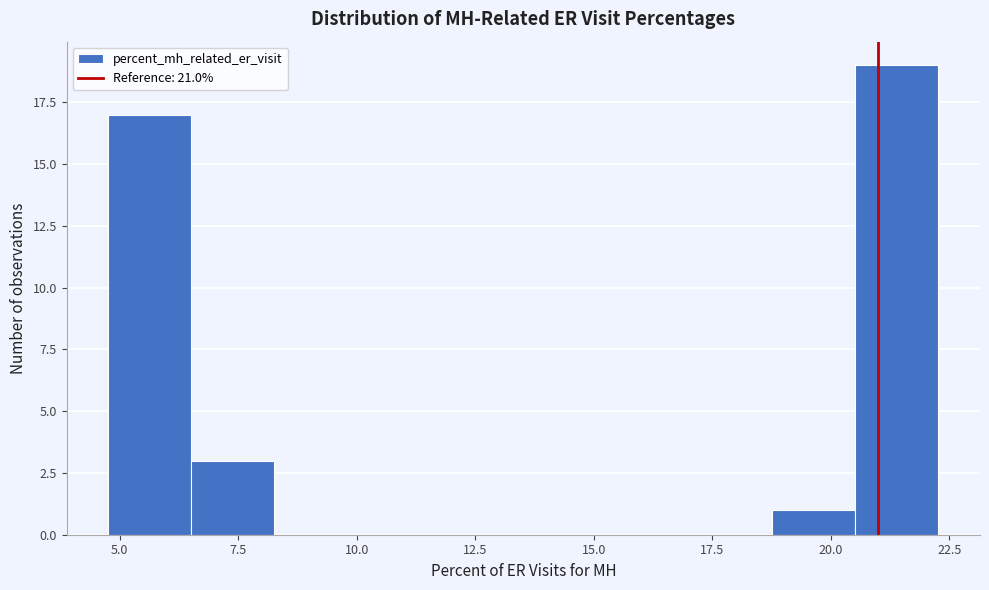

Read against the x-axis, roughly where is the centre of the tallest bar?

21.5